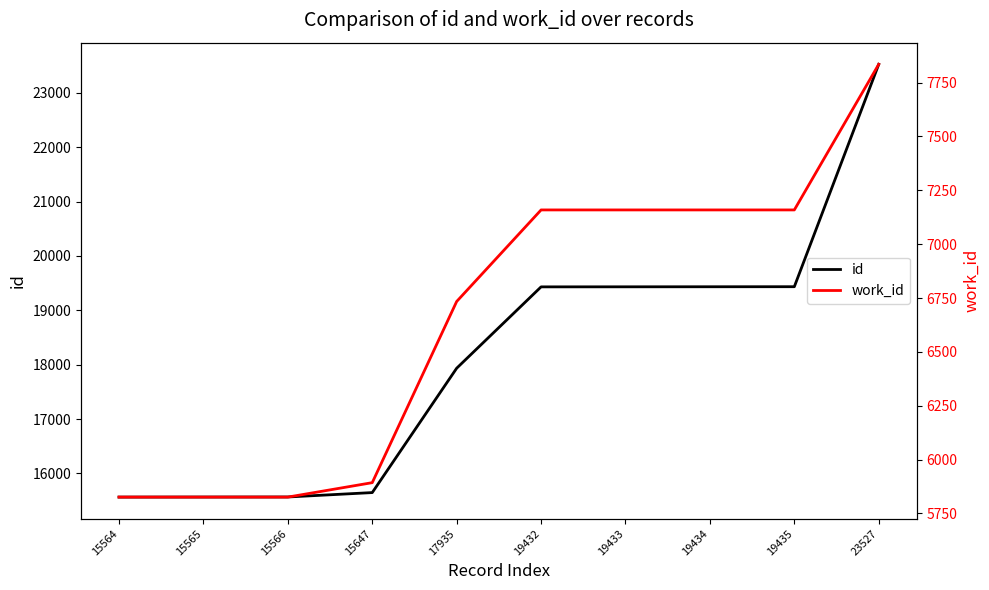

The work_id series shows 7159 at 19432. True or false?

True